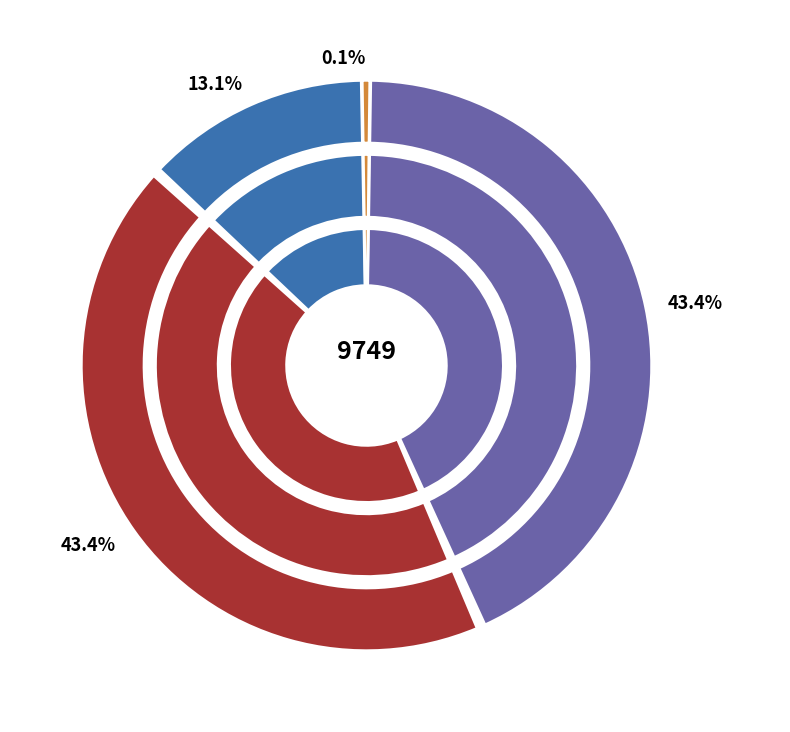

Count the number of slices in the pie.

4